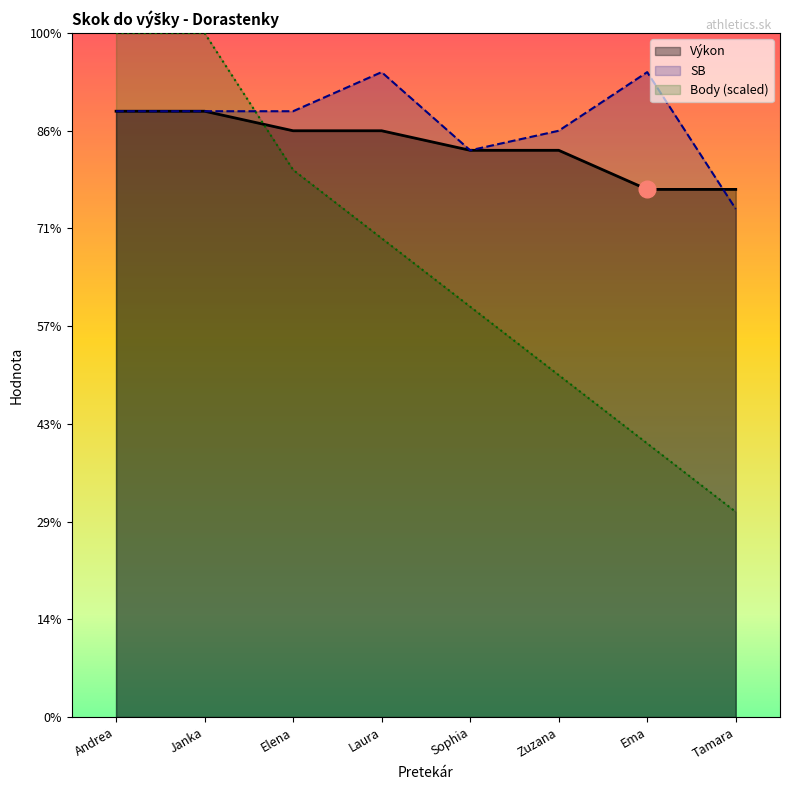

Between which two adjacent categories do Výkon and SB first intersect?

Ema and Tamara